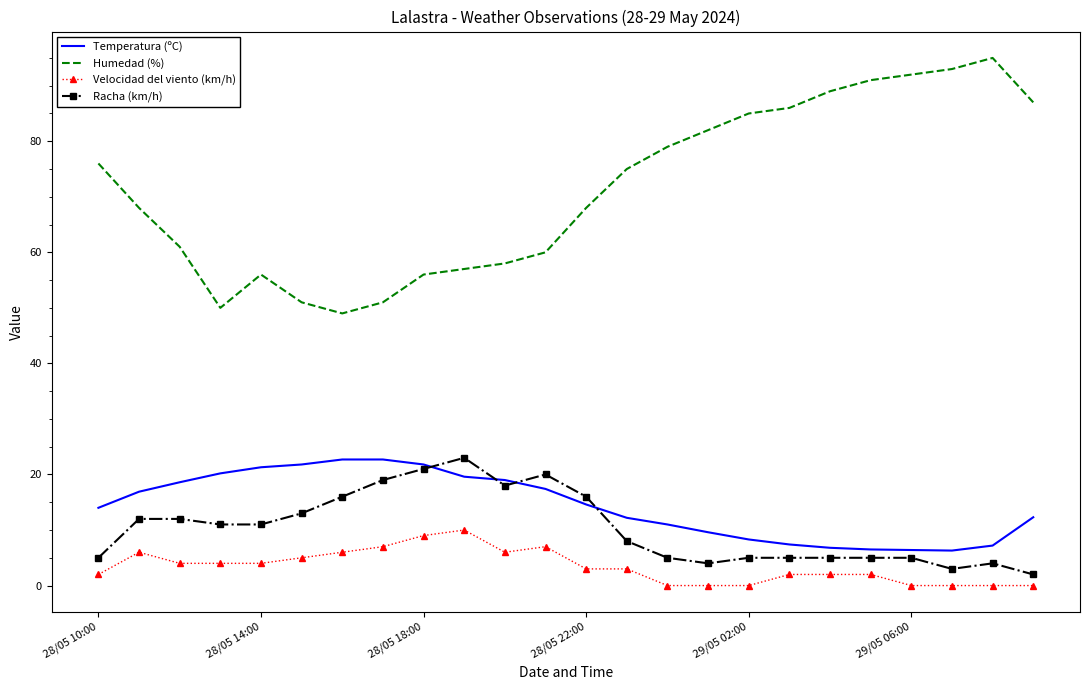

True or false: Velocidad del viento (km/h) and Humedad (%) intersect in this chart.

False